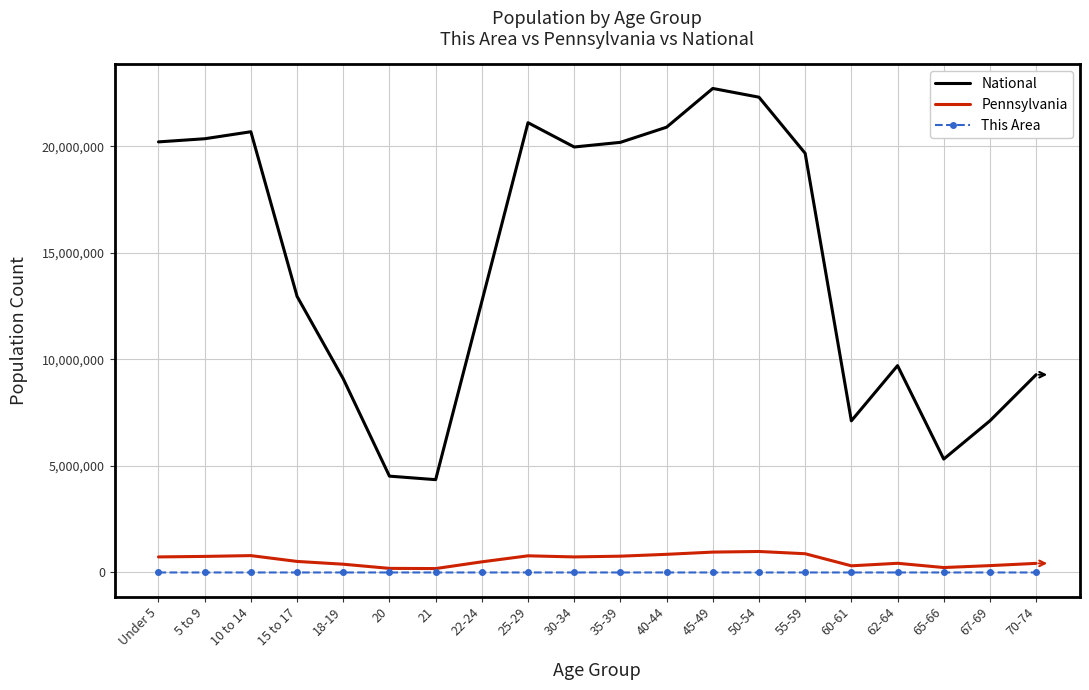

What is the spread (max minus min) of values at 15 to 17?

12954229